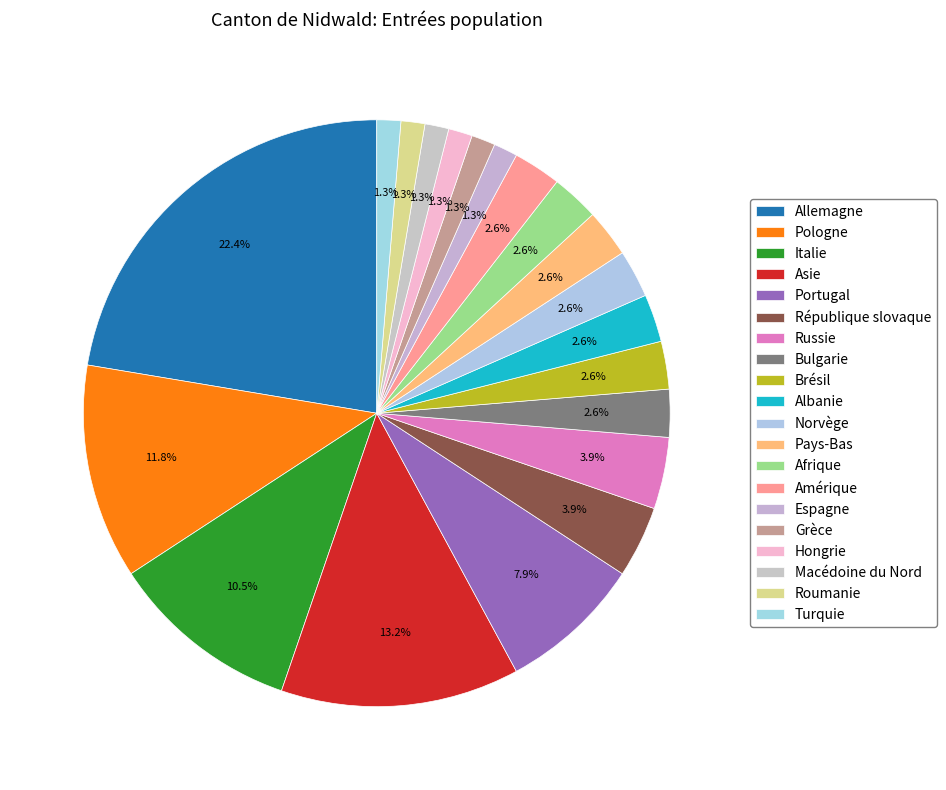

What percentage is the Macédoine du Nord slice, to the nearest percent?

1%